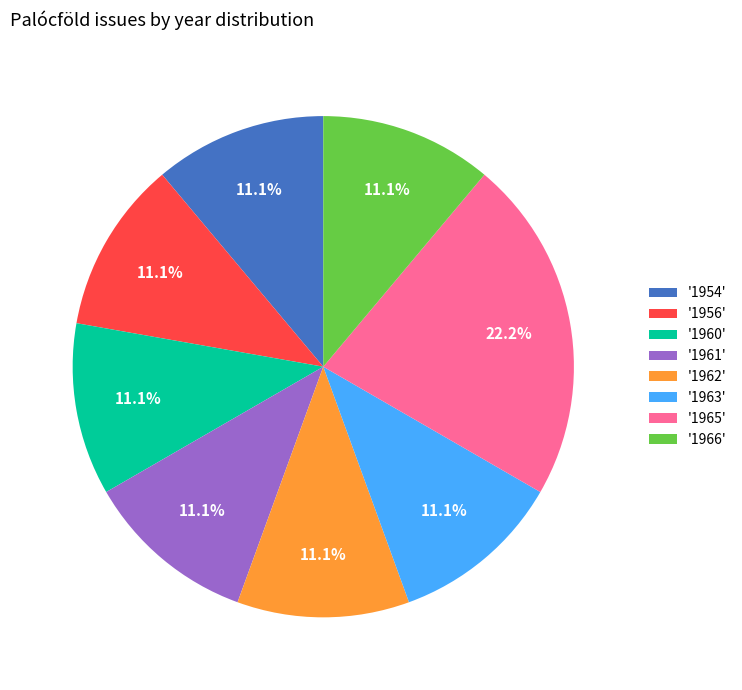

Does any single category account for the majority?

No